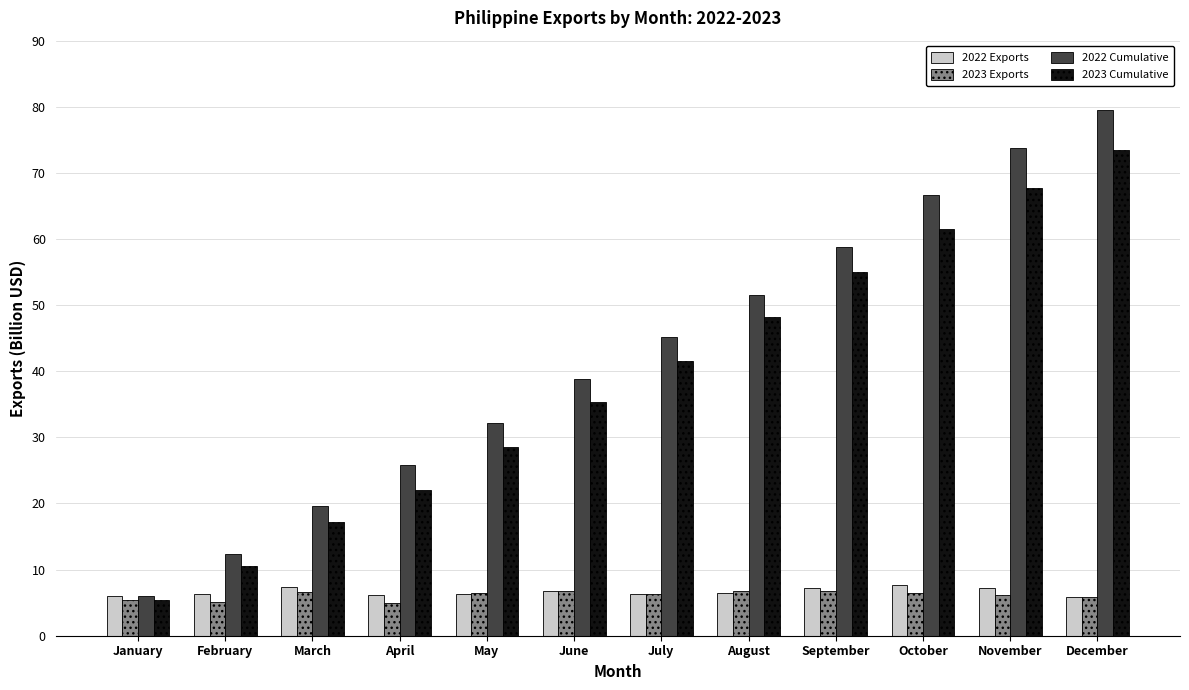

What is the difference between the highest and lowest values at July?

38.9